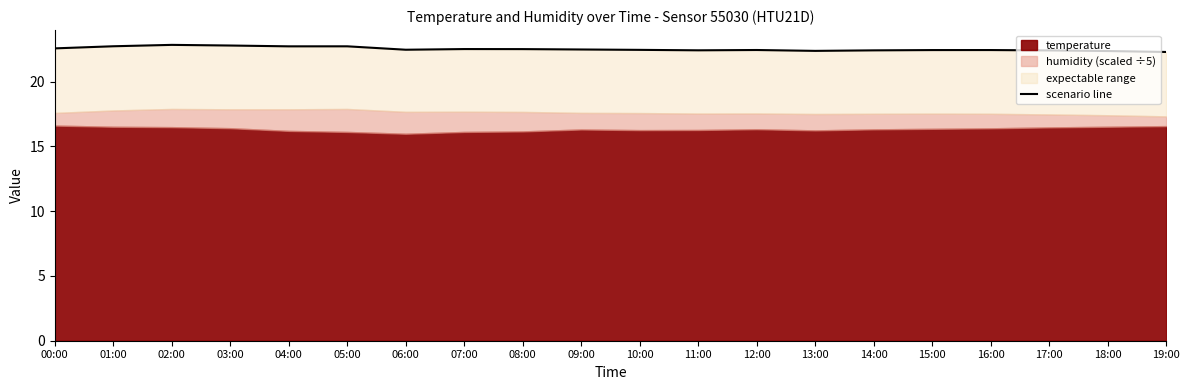

Does the chart have visible grid lines?

No